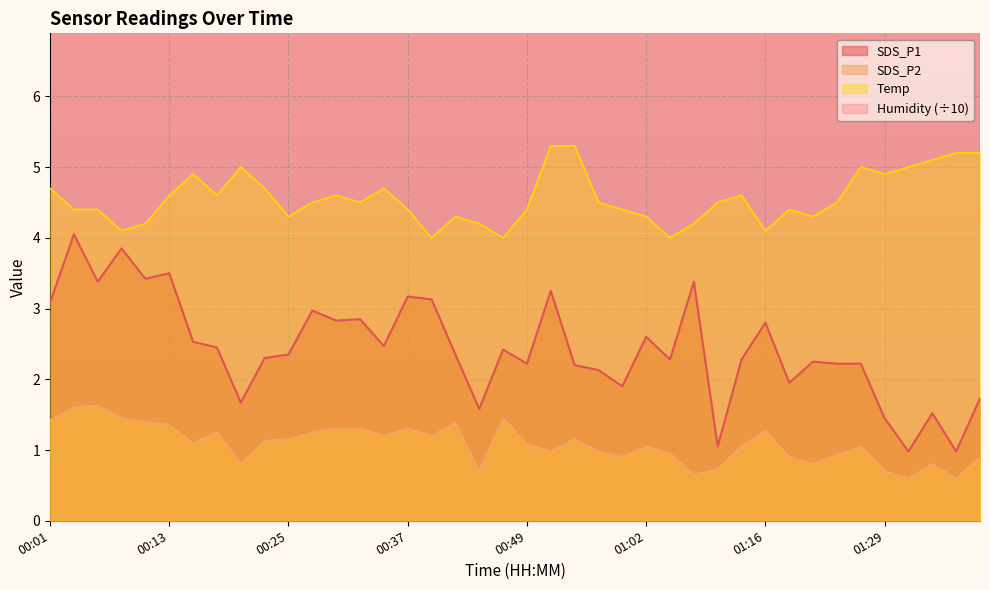

Reading right to left, transcribe all the data shown in this chart.

SDS_P1: 1.7	1.0	1.5	1.0	1.4	2.2	2.2	2.2	1.9	2.8	2.3	1.1	3.4	2.3	2.6	1.9	2.1	2.2	3.2	2.2	2.4	1.6	2.4	3.1	3.2	2.5	2.9	2.8	3.0	2.4	2.3	1.7	2.5	2.5	3.5	3.4	3.9	3.4	4.0	3.1
SDS_P2: 0.9	0.6	0.8	0.6	0.7	1.1	0.9	0.8	0.9	1.3	1.1	0.7	0.7	0.9	1.1	0.9	1.0	1.1	1.0	1.1	1.4	0.7	1.4	1.2	1.3	1.2	1.3	1.3	1.2	1.1	1.1	0.8	1.2	1.1	1.4	1.4	1.4	1.6	1.6	1.4
Temp: 5.2	5.2	5.1	5.0	4.9	5.0	4.5	4.3	4.4	4.1	4.6	4.5	4.2	4.0	4.3	4.4	4.5	5.3	5.3	4.4	4.0	4.2	4.3	4.0	4.4	4.7	4.5	4.6	4.5	4.3	4.7	5.0	4.6	4.9	4.6	4.2	4.1	4.4	4.4	4.7
Humidity: 9.9	9.8	9.9	9.9	9.9	9.9	10.0	10.0	10.0	10.0	10.0	10.0	10.0	10.0	10.0	10.0	10.0	9.9	9.8	10.0	10.0	10.0	10.0	10.0	10.0	10.0	10.0	10.0	10.0	10.0	10.0	10.0	10.0	10.0	10.0	10.0	10.0	10.0	10.0	10.0